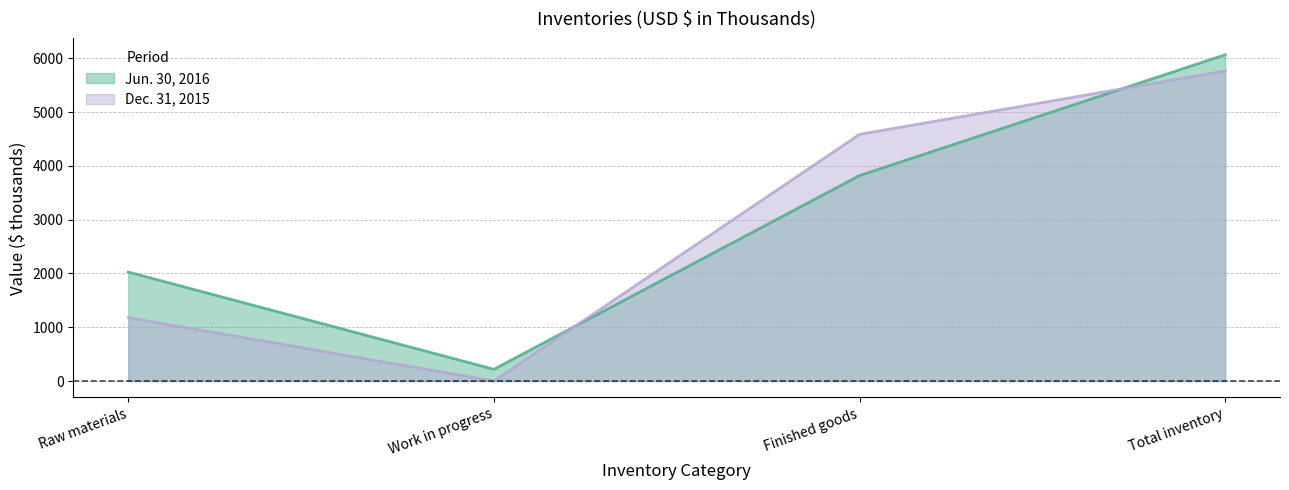

Reading left to right, list all the values displayed in this chart.

Jun. 30, 2016: Raw materials=2027	Work in progress=219	Finished goods=3821	Total inventory=6067
Dec. 31, 2015: Raw materials=1180	Work in progress=0	Finished goods=4587	Total inventory=5767